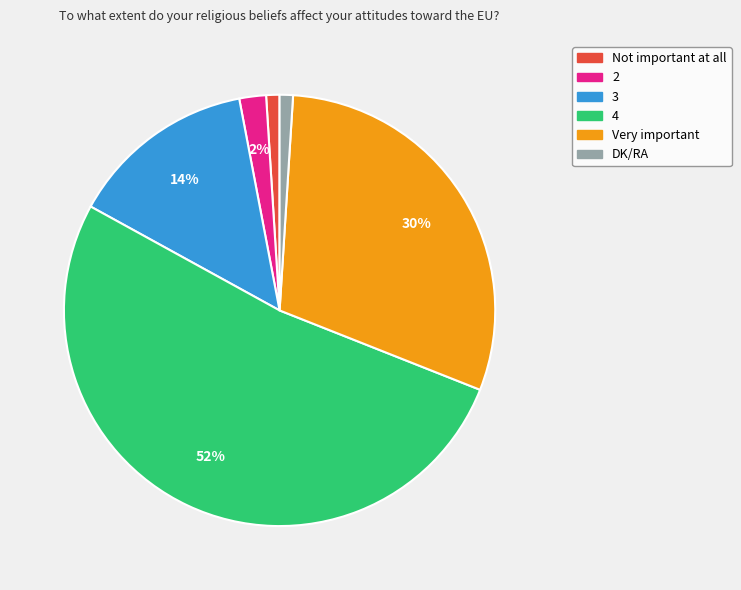

Is the sum of DK/RA and 2 greater than half?

No